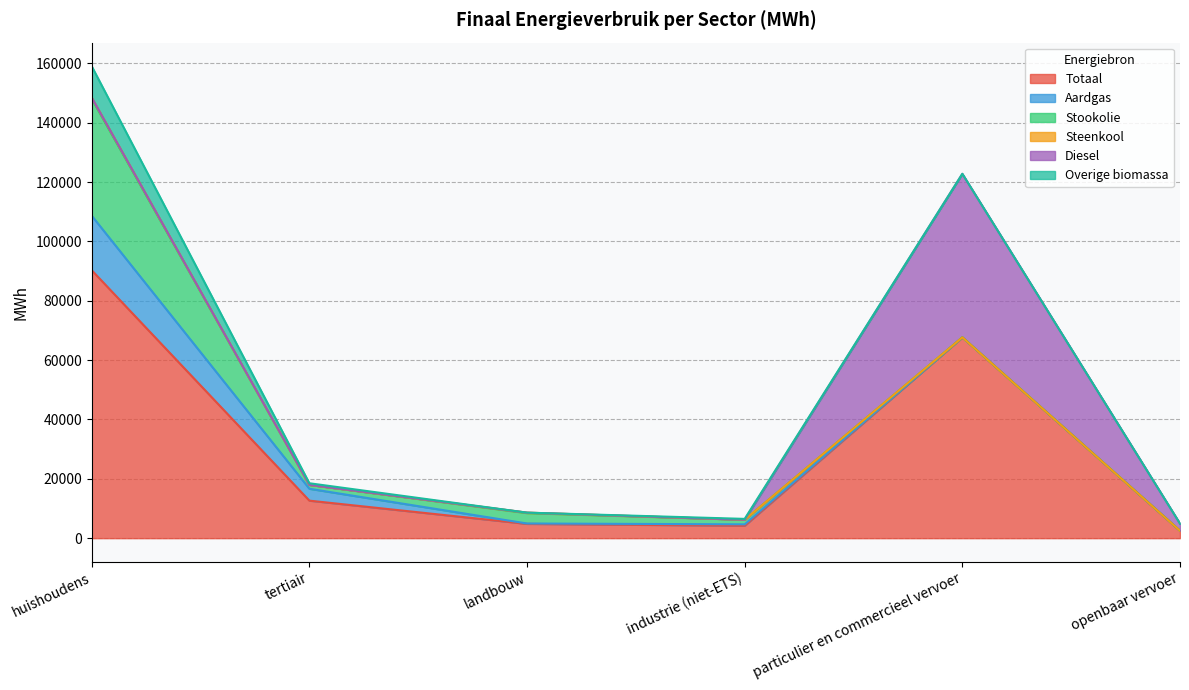

How many series are shown in this chart?

6